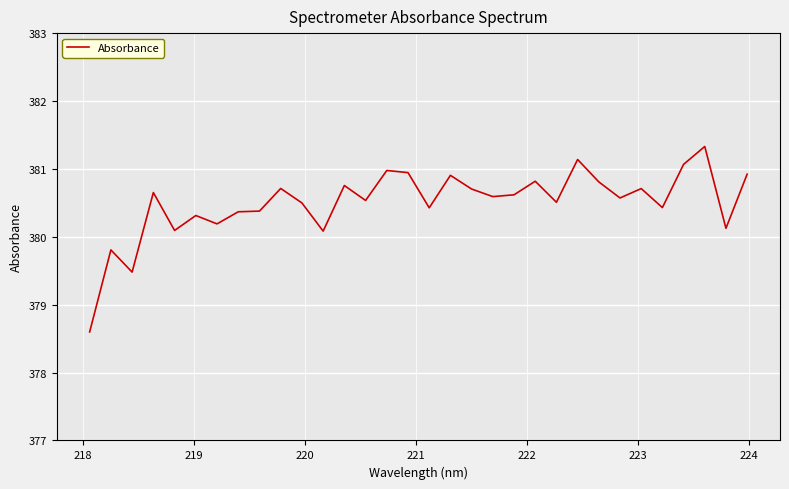

What is the smallest value displayed?

378.6